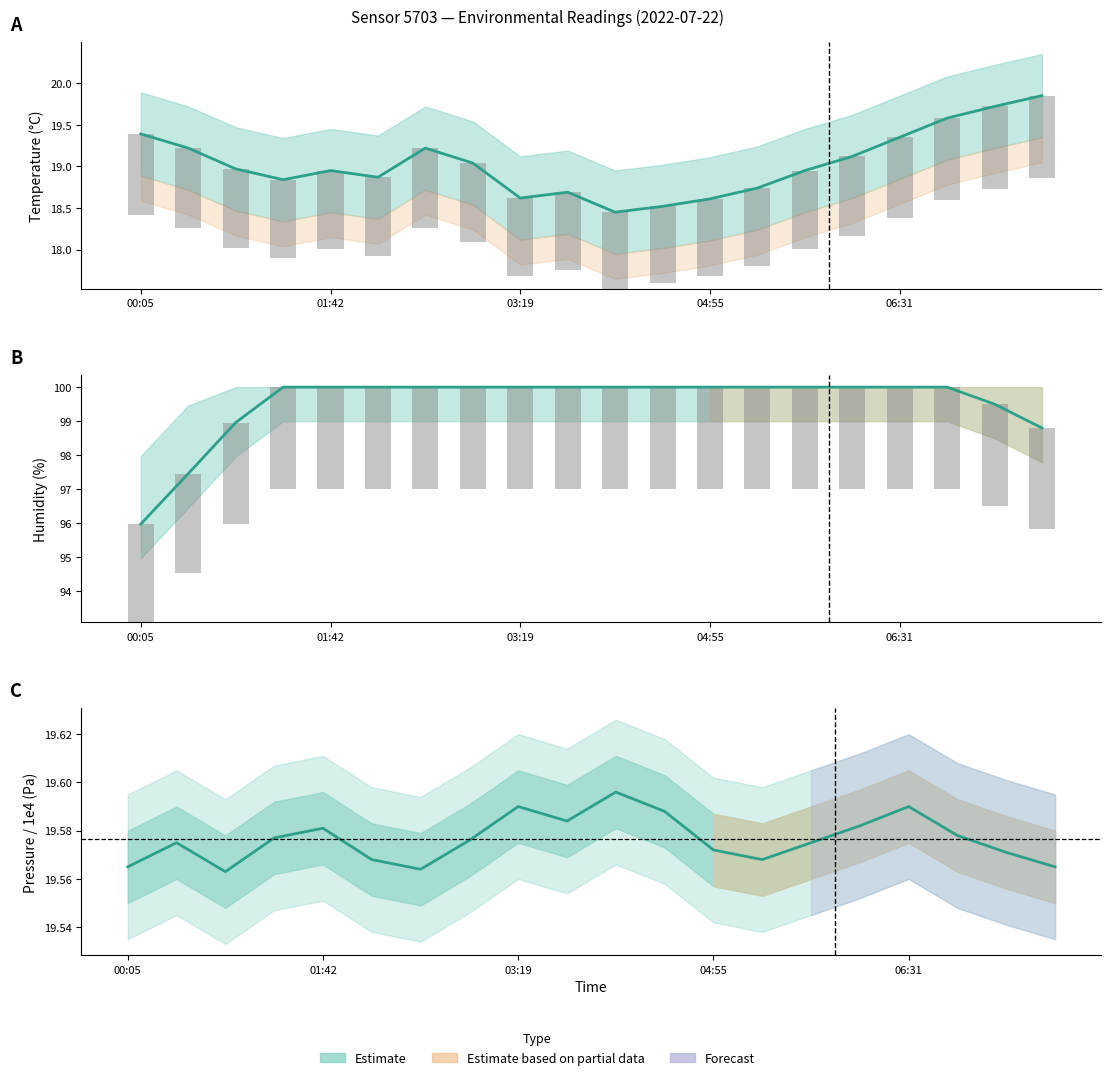

List the series in order of their peak value, highest first.

humidity, temperature, pressure, hum bars, temp bars